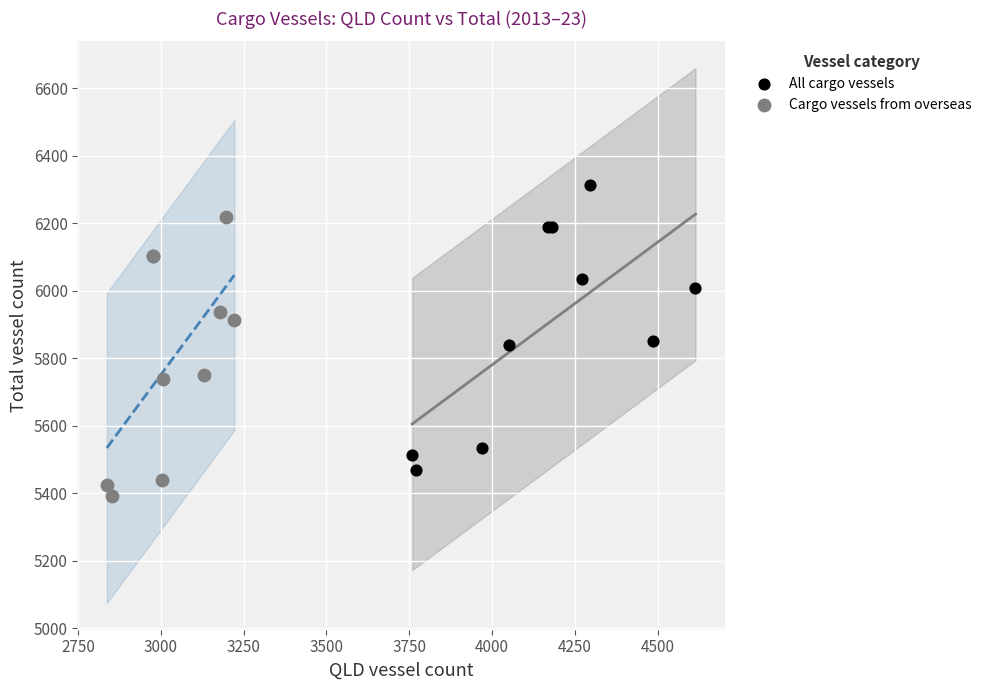

Which series reaches the minimum Y coordinate?

Cargo vessels from overseas